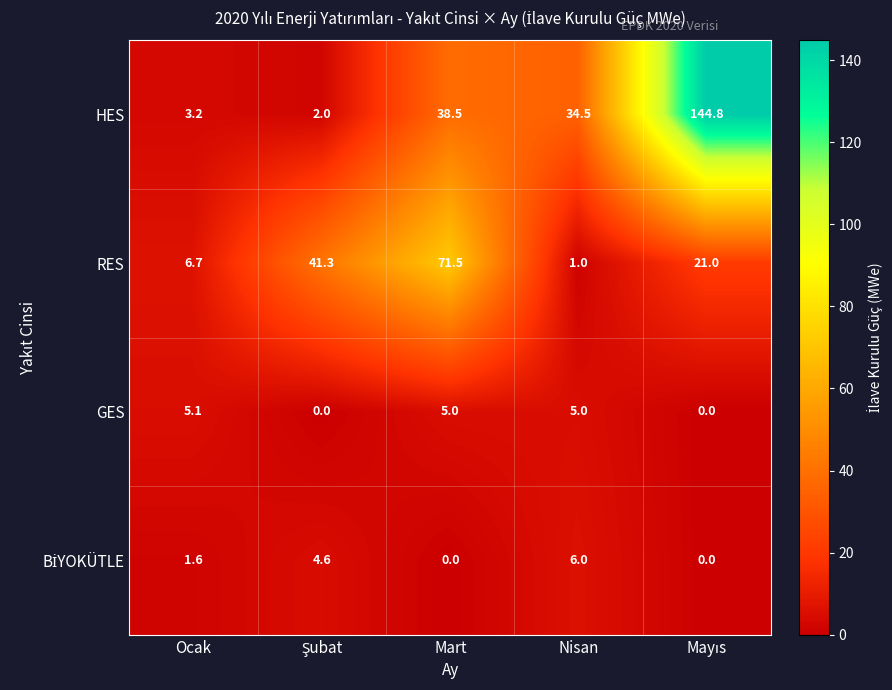

How many categories are shown in the chart?

5